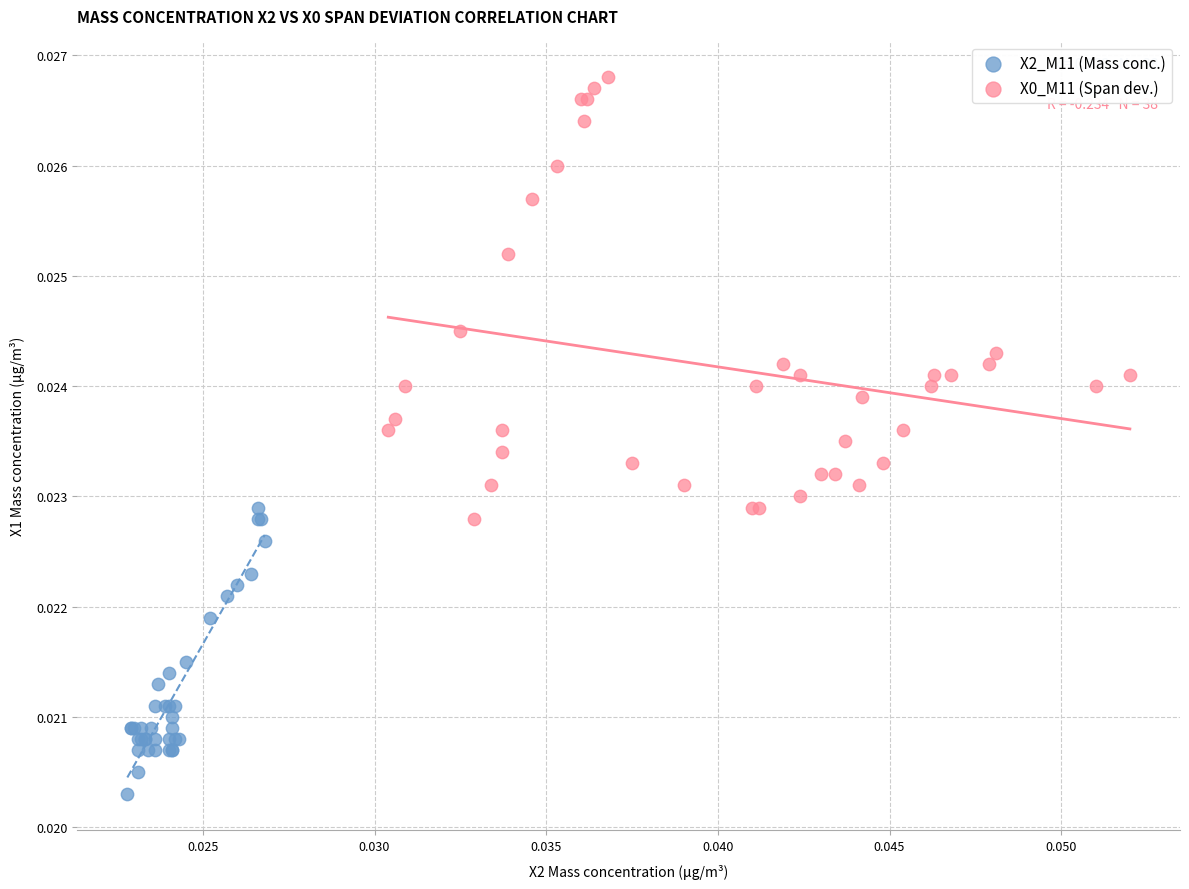

Which series contains the lowest Y value?

X2_M11 (Mass conc.)